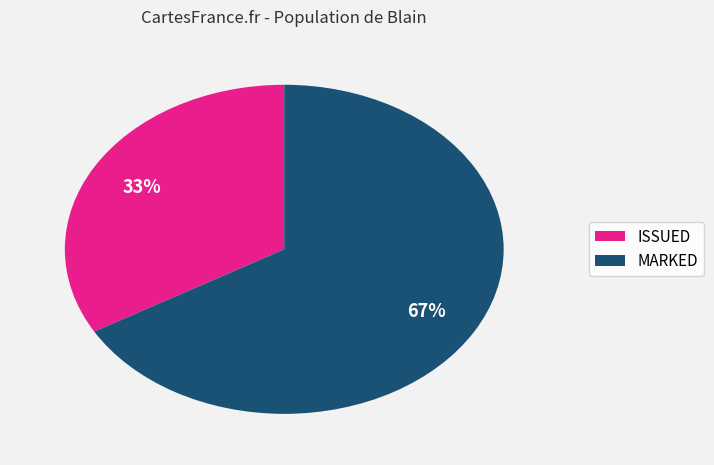

Approximately how many times larger is the value at MARKED compared to ISSUED?

2.0